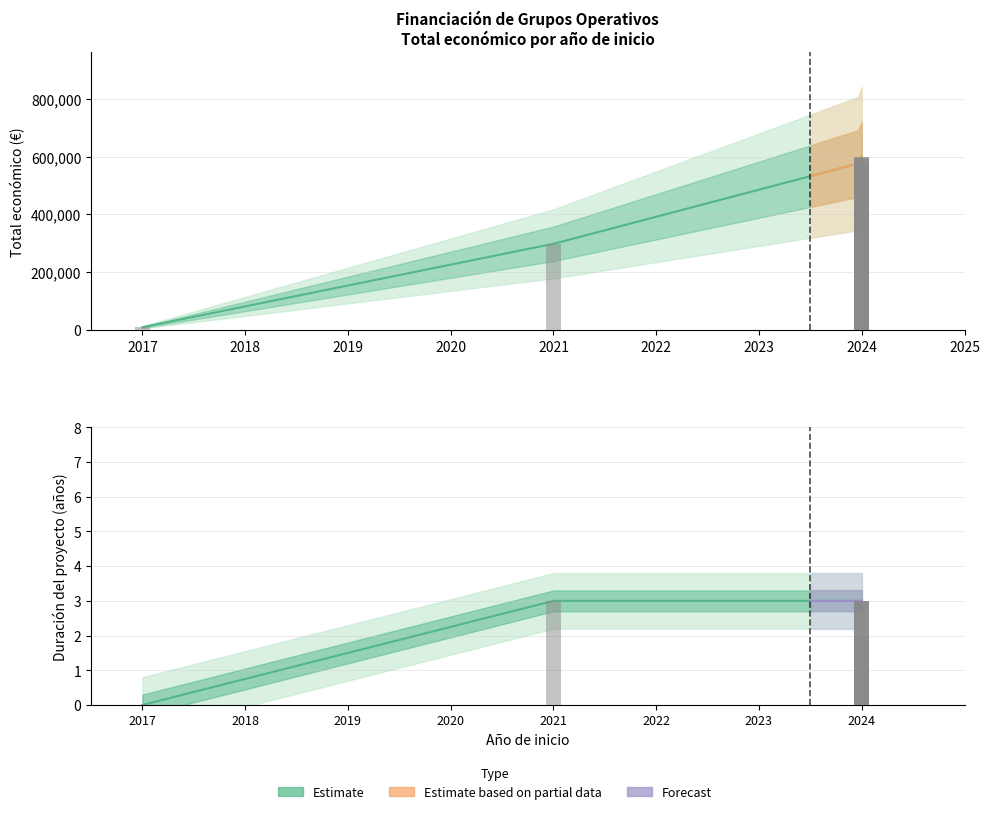

What is the difference between the highest and lowest values at 2024?

577125